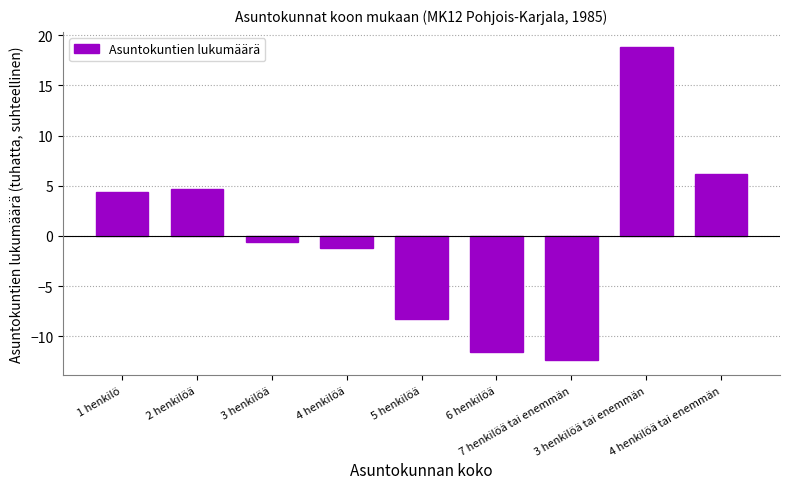

Reading left to right, what are all the values shown in this chart?

1 henkilö=4.4	2 henkilöä=4.7	3 henkilöä=-0.6	4 henkilöä=-1.2	5 henkilöä=-8.3	6 henkilöä=-11.6	7 henkilöä tai enemmän=-12.4	3 henkilöä tai enemmän=18.8	4 henkilöä tai enemmän=6.2